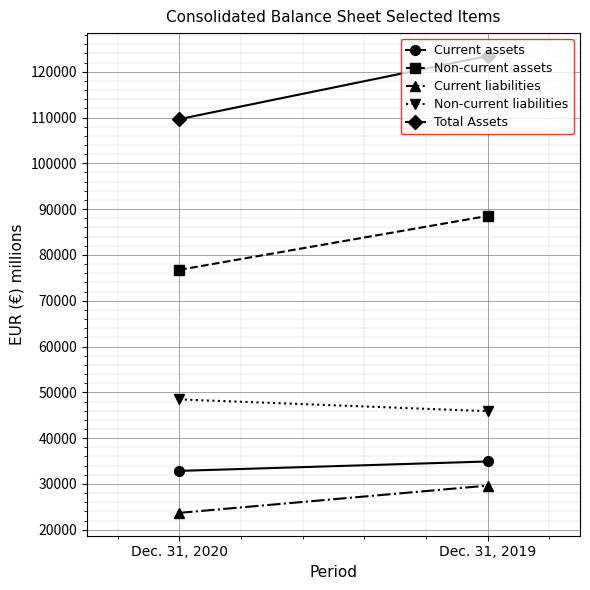

True or false: Total Assets has a value of 123440 at Dec. 31, 2019.

True